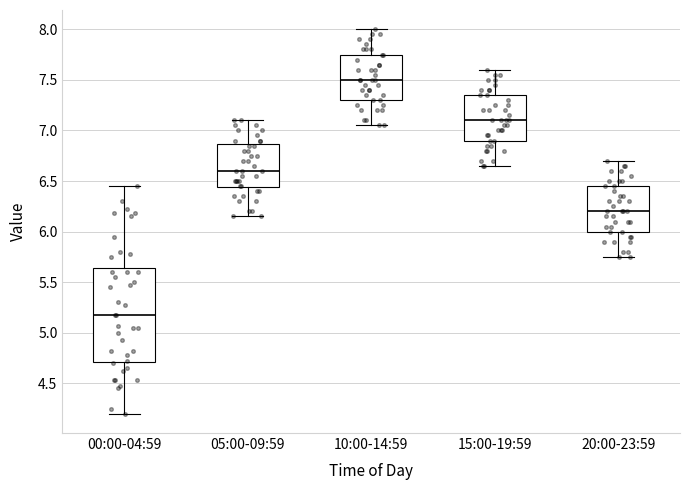

Reading left to right, read every box against the y-axis: the position of its median line, the range the box covers, and the ends of its whiskers. The values are not printed on the chart, so give them approximately, as read against the axis.

00:00-04:59: median 5.20, box 4.70 to 5.65, whiskers 4.20 to 6.45
05:00-09:59: median 6.60, box 6.45 to 6.85, whiskers 6.15 to 7.10
10:00-14:59: median 7.50, box 7.30 to 7.75, whiskers 7.05 to 8.00
15:00-19:59: median 7.10, box 6.90 to 7.35, whiskers 6.65 to 7.60
20:00-23:59: median 6.20, box 6.00 to 6.45, whiskers 5.75 to 6.70